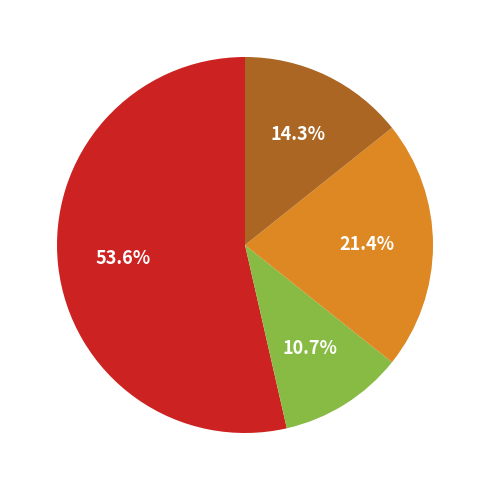

Is there any slice that represents more than half of the pie?

Yes